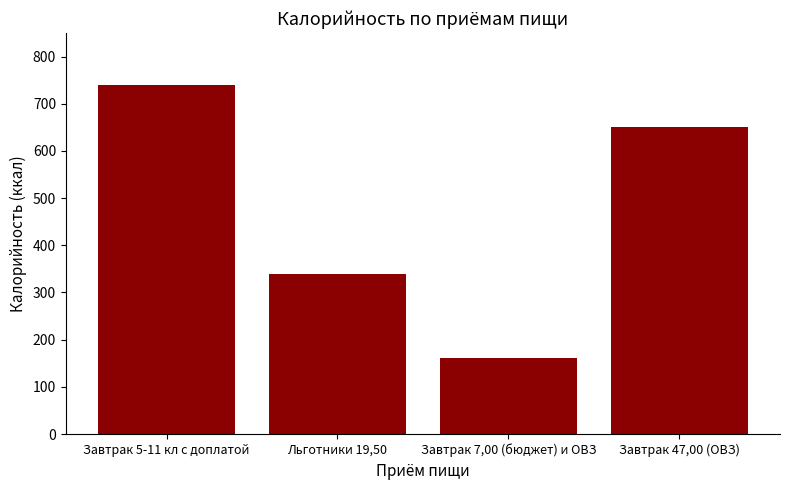

What is the ratio of the value at Завтрак 7,00 (бюджет) и ОВЗ to the value at Завтрак 47,00 (ОВЗ)?

0.2